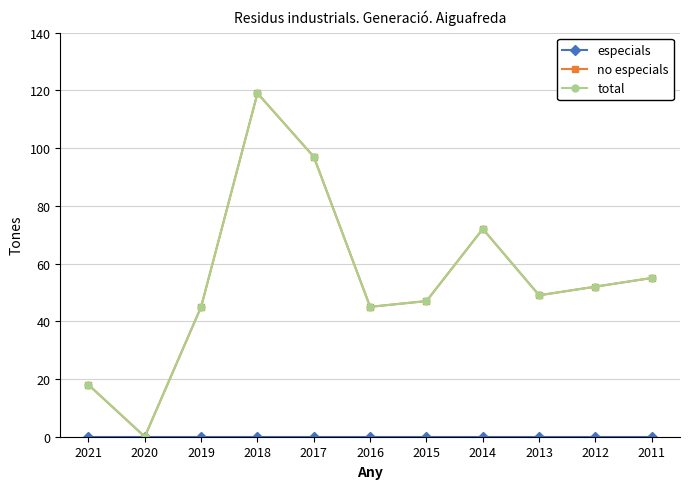

Does the chart have visible grid lines?

Yes